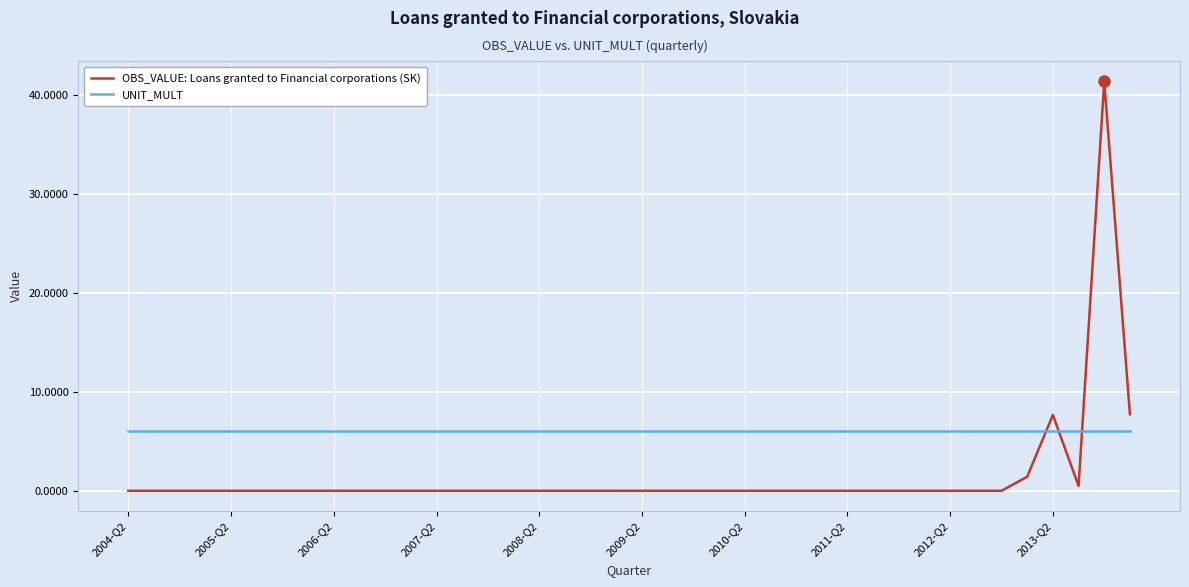

Which series has the largest range (max minus min)?

OBS_VALUE: Loans granted to Financial corporations (SK)